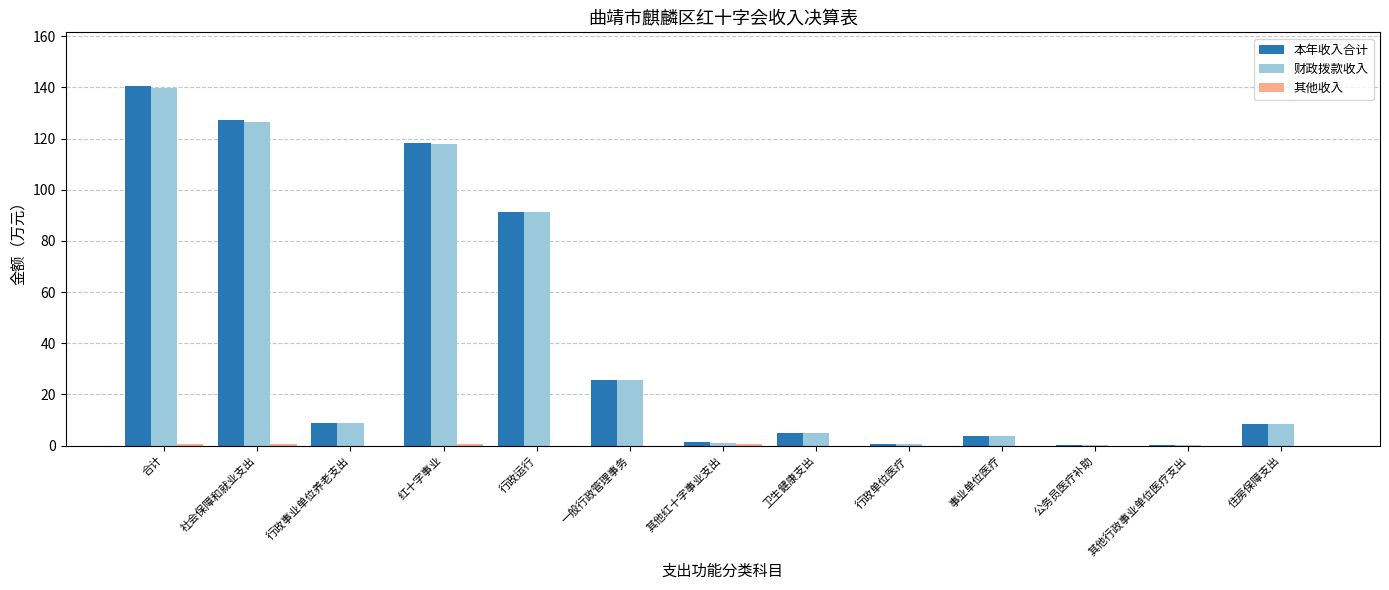

Which label corresponds to the largest value in the chart?

合计